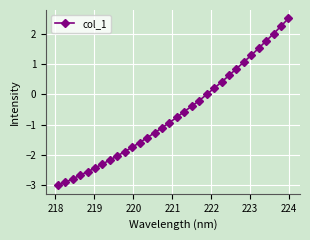

True or false: the data has more than 2 interior local peaks.

False